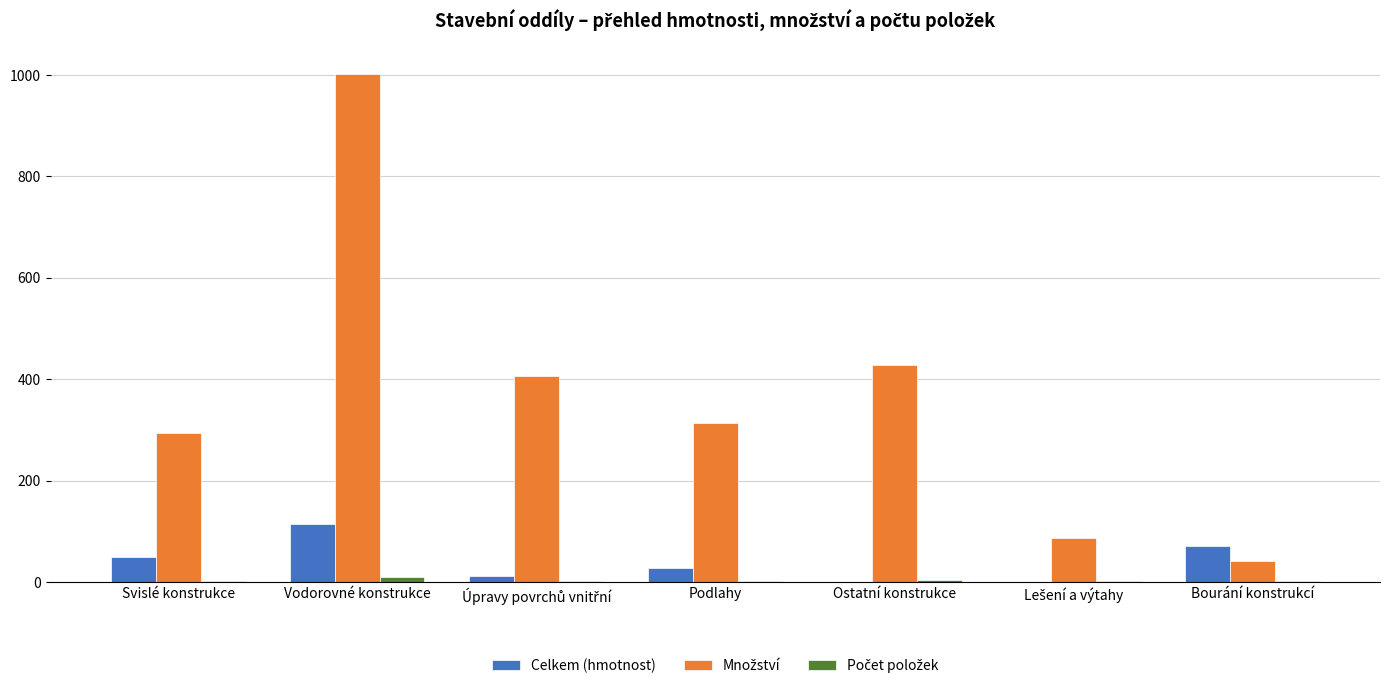

At which category does the chart reach its peak across all series?

Vodorovné konstrukce